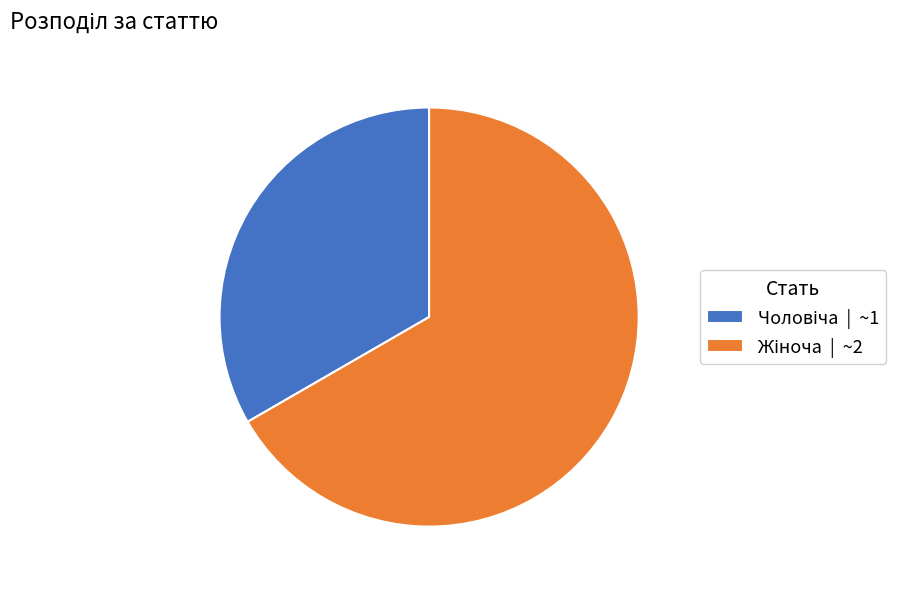

Does any single category account for the majority?

Yes